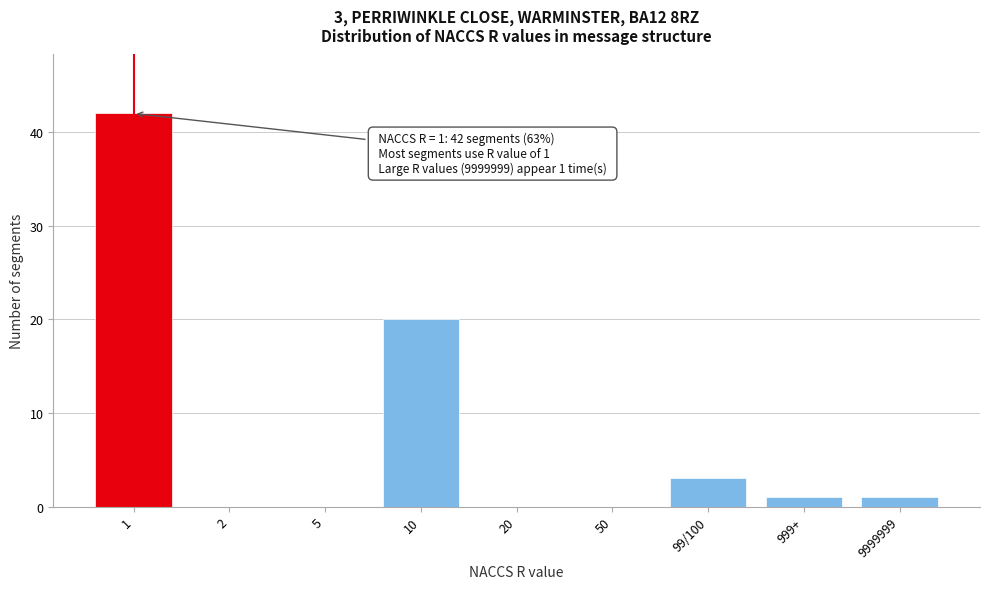

Reading right to left, transcribe all the data shown in this chart.

9999999=1	999+=1	99/100=3	50=0	20=0	10=20	5=0	2=0	1=42